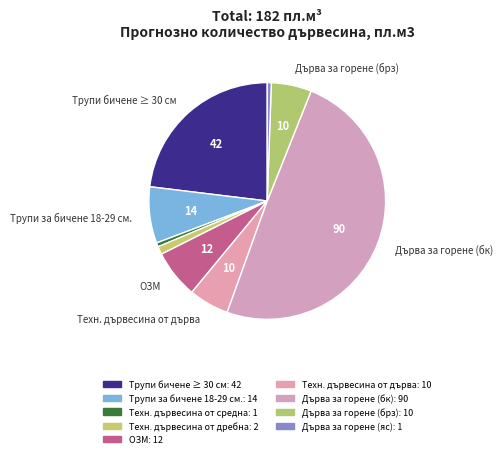

Does Трупи за бичене 18-29 см. account for over 50% of the chart?

No